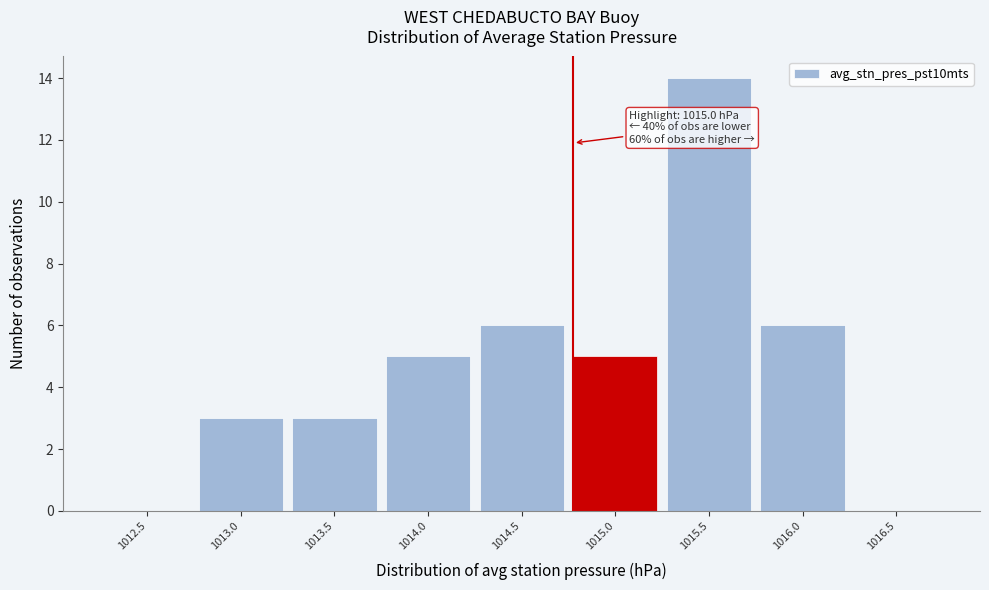

Reading left to right, transcribe all the data shown in this chart.

1012.5=0	1013.0=3	1013.5=3	1014.0=5	1014.5=6	1015.0=5	1015.5=14	1016.0=6	1016.5=0